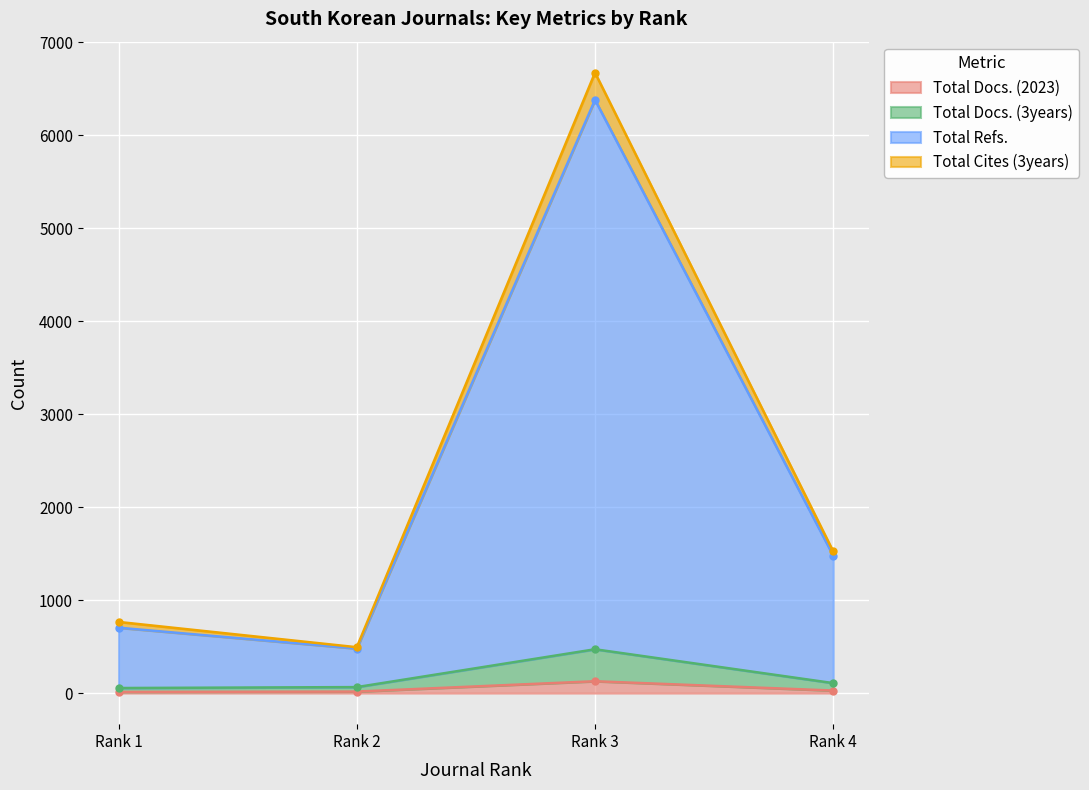

Reading left to right, transcribe all the data shown in this chart.

Total Docs. (2023): 13	17	128	28
Total Docs. (3years): 55	65	472	108
Total Refs.: 704	480	6382	1480
Total Cites (3years): 766	494	6674	1524